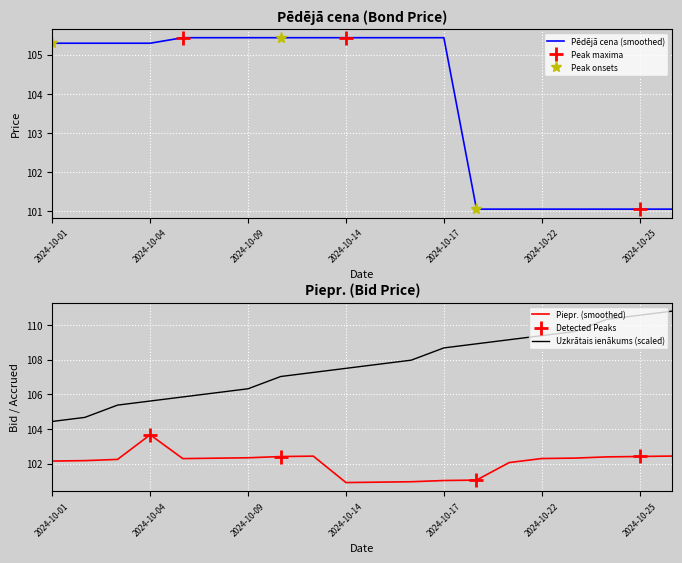

What is the average value of the Piepr. series?

102.0